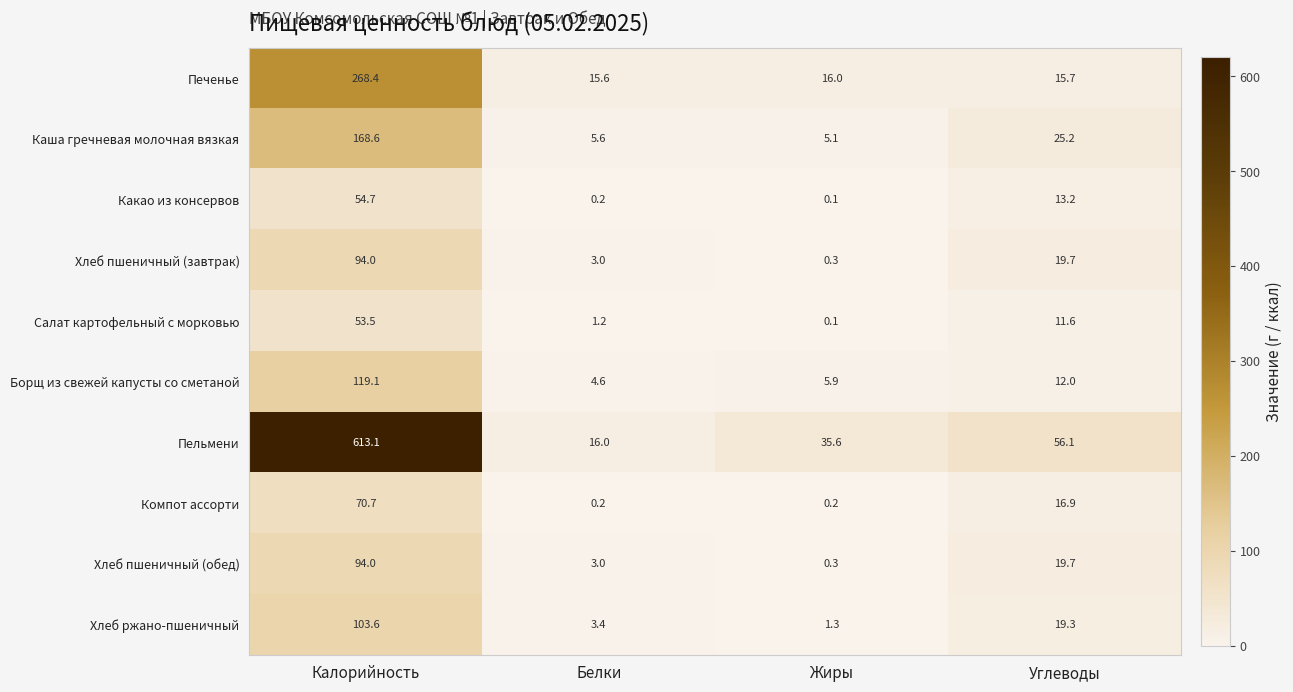

Where is Хлеб пшеничный (обед) nearest to the value 47?

Углеводы